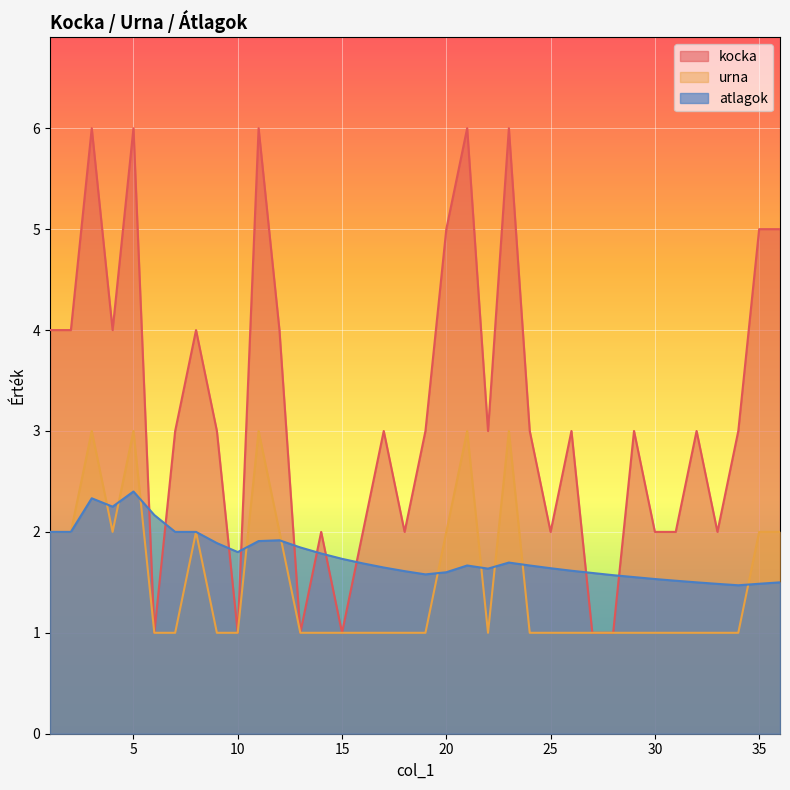

What is the approximate value of kocka at 8?

4.0